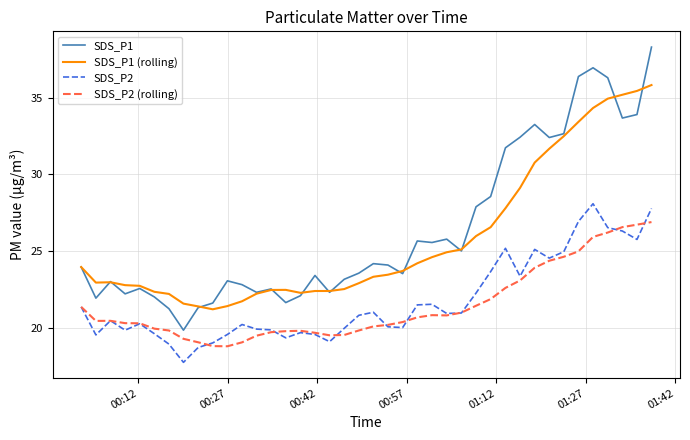

At how many categories does at least one series exceed 34?

6